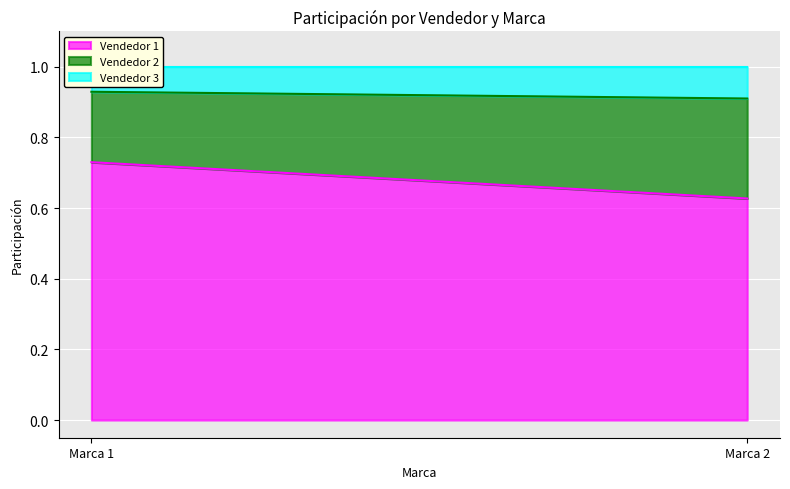

Which series has the widest spread of values?

Vendedor 1